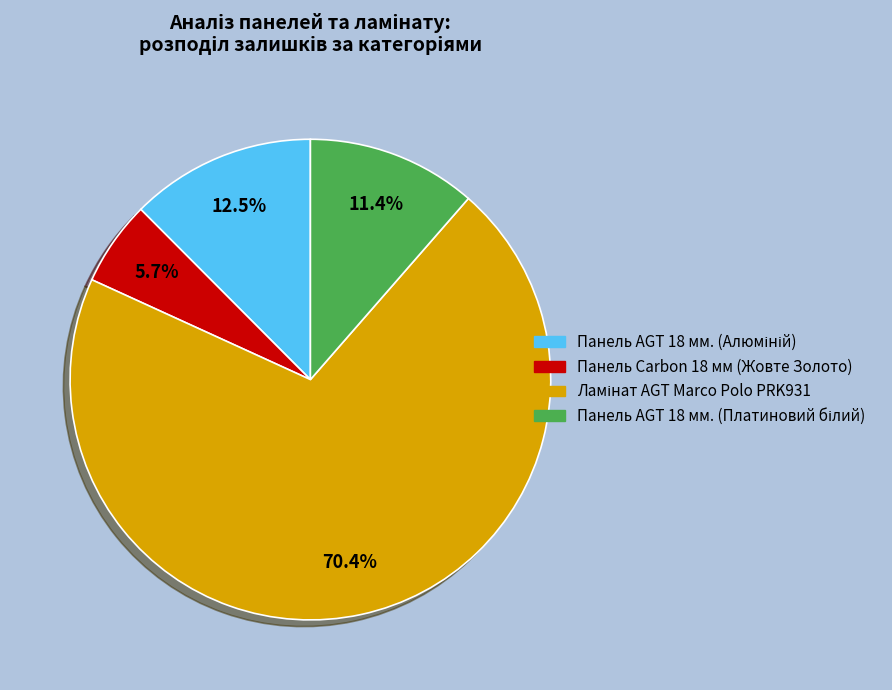

What percentage is NOT represented by Панель Carbon 18 мм (Жовте Золото)?

94.3%